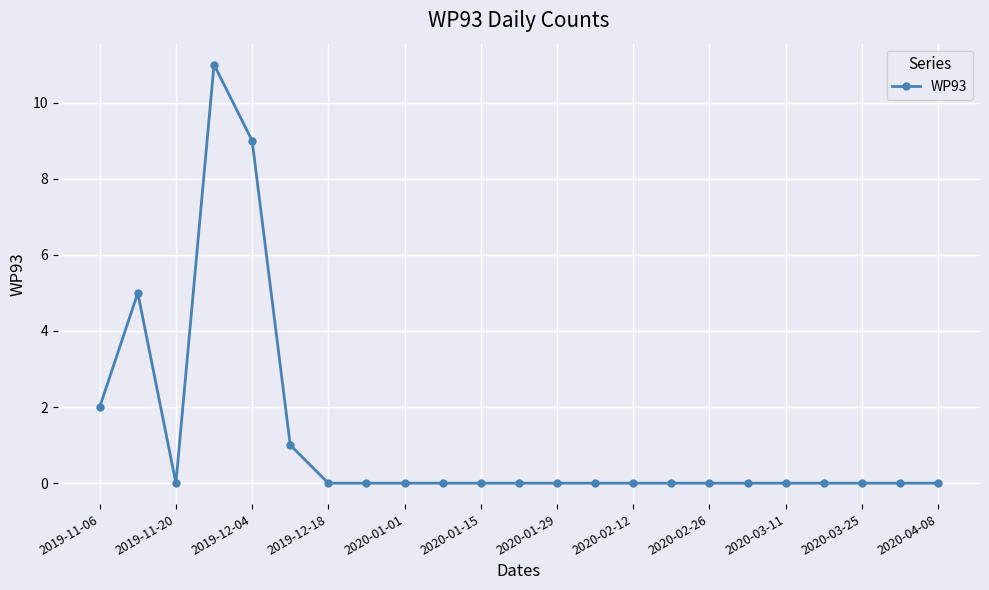

What is the difference between the maximum and minimum values?

11